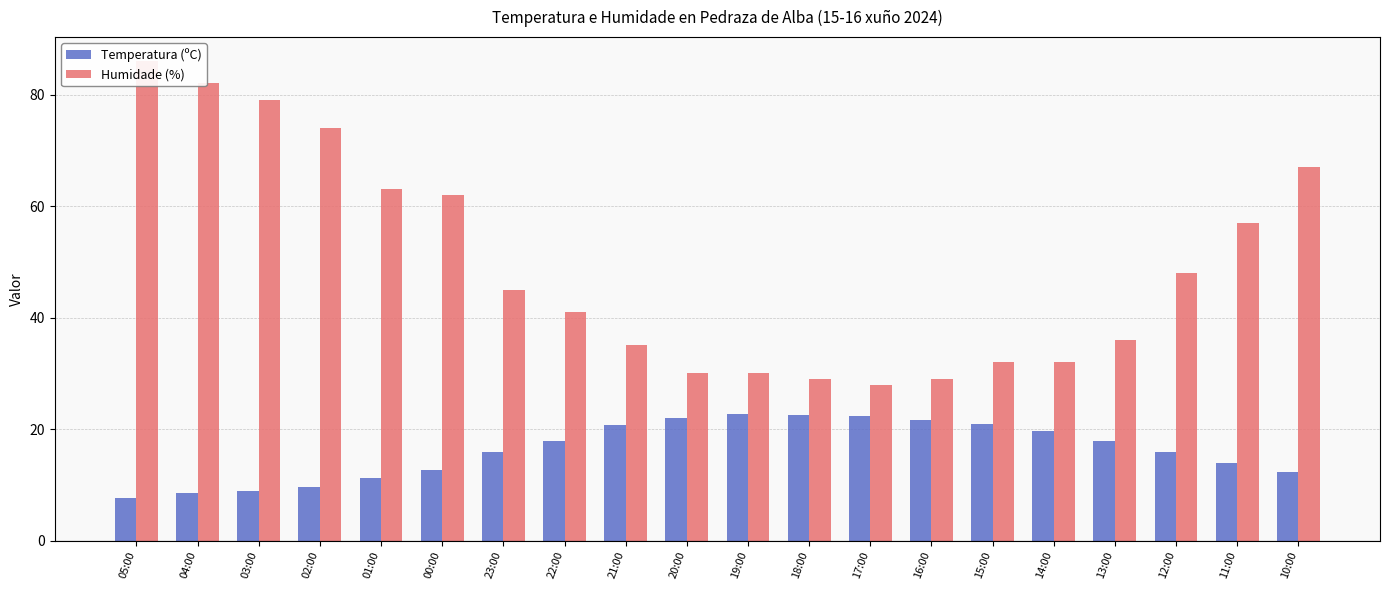

How many bars are there in each group?

2